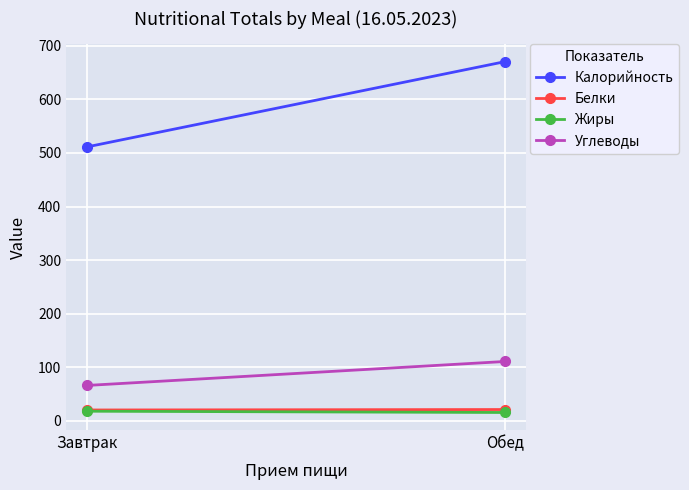

What is the minimum value for Углеводы?

66.3